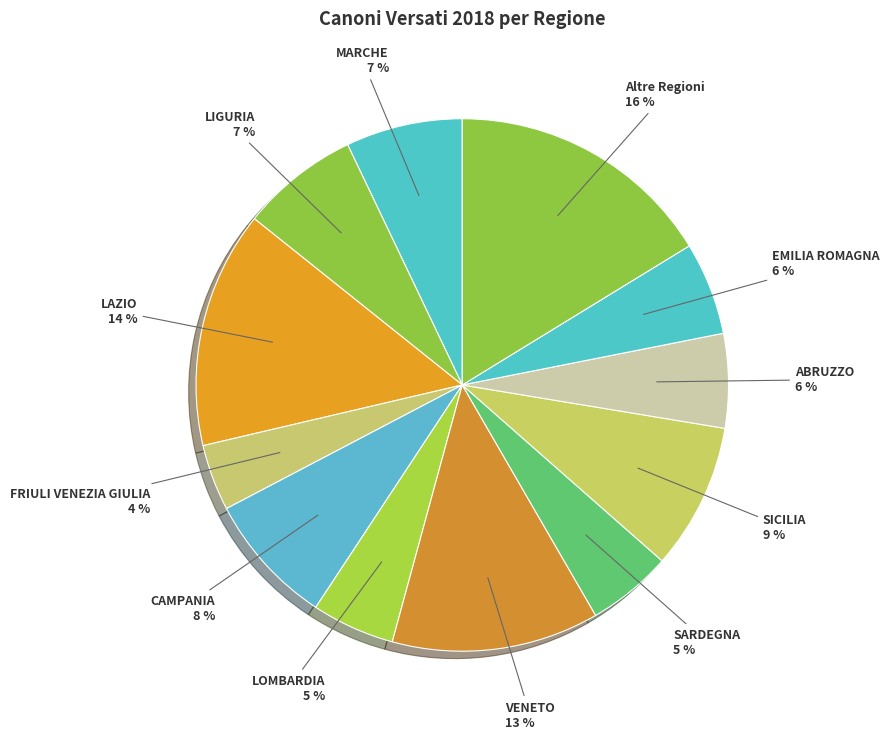

Is MARCHE the majority of the pie?

No